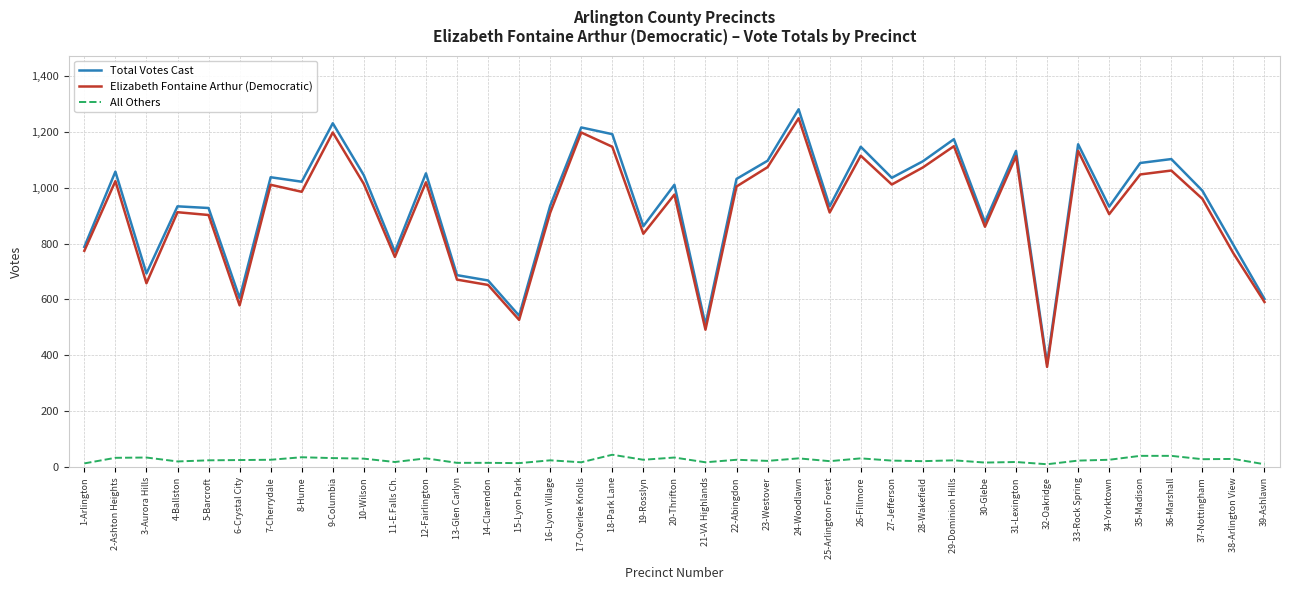

Which series changed the most between 2-Ashton Heights and 25-Arlington Forest?

Total Votes Cast